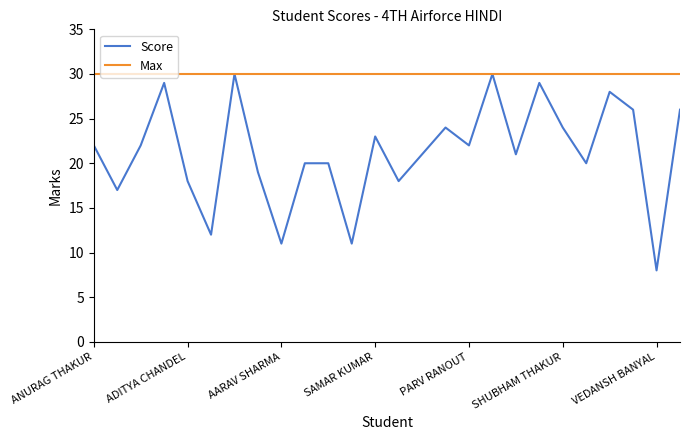

What is the greatest value displayed?

30